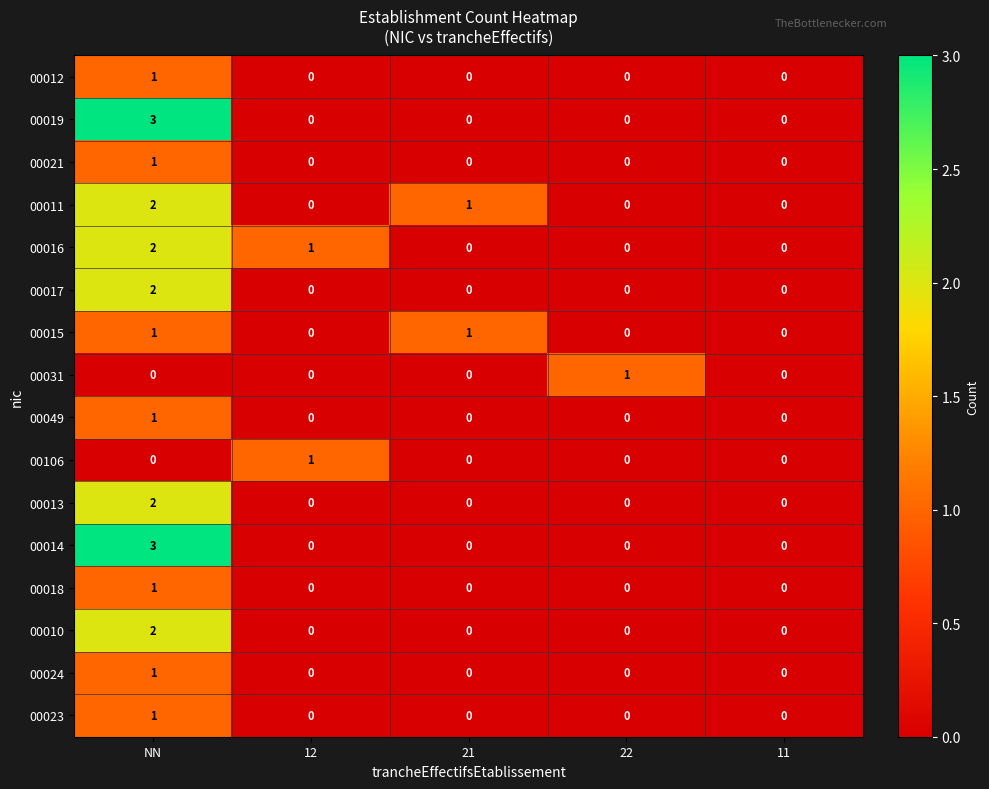

At which label does 00017 reach its peak?

NN